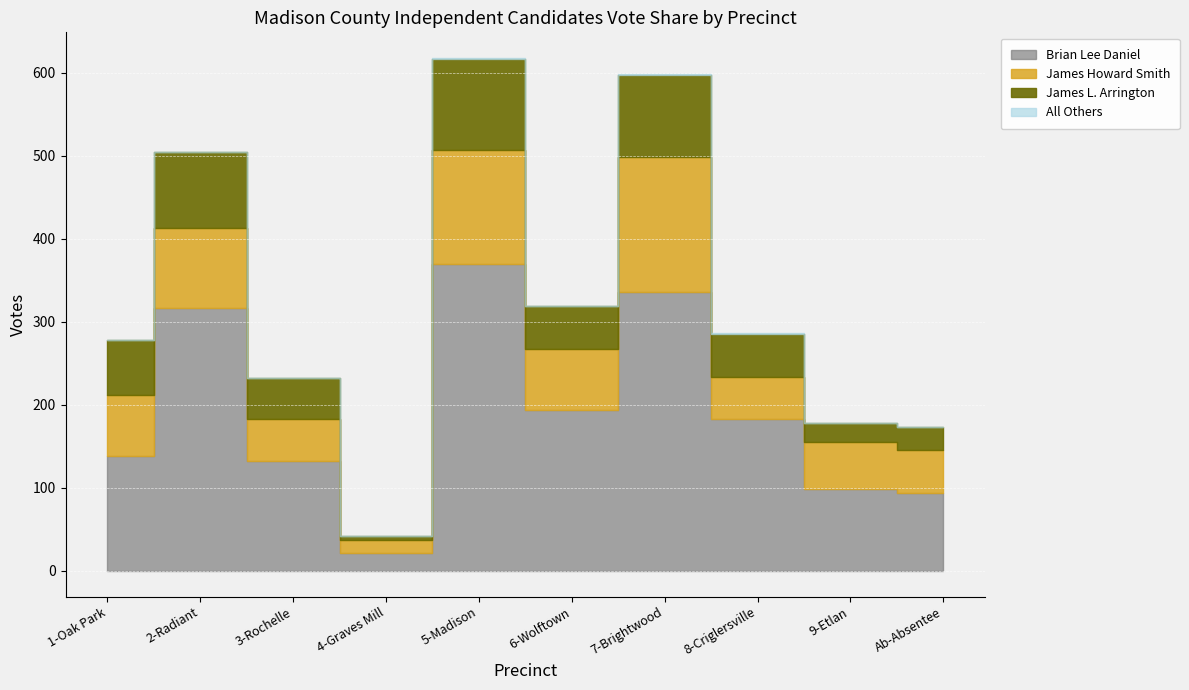

Read the All Others value at 5-Madison.

1